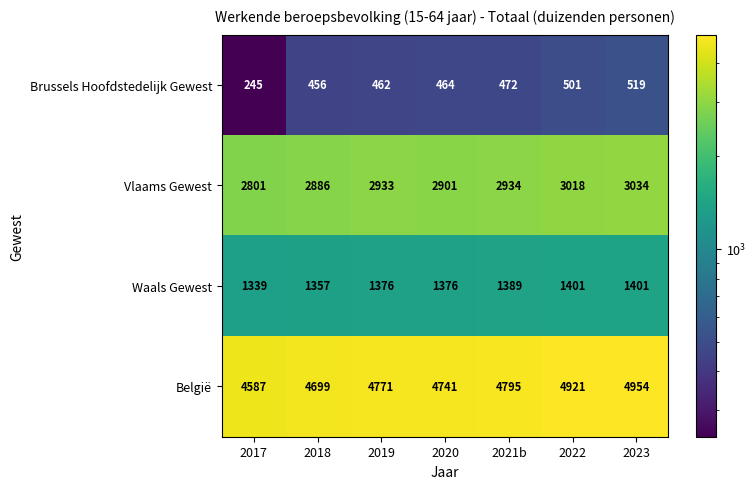

What is the total value across all series at 2020?

9482